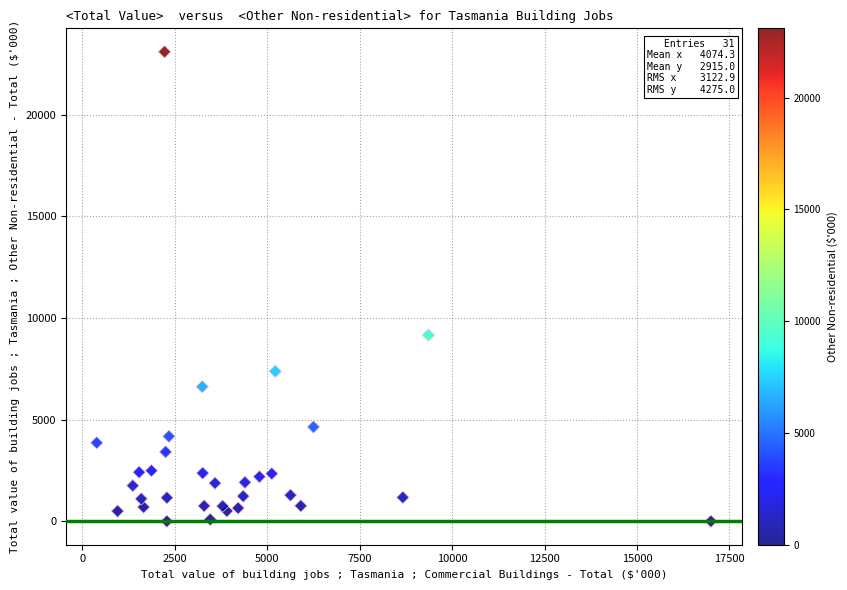

What Y value in the scatter plot is closest to 11551?

9162